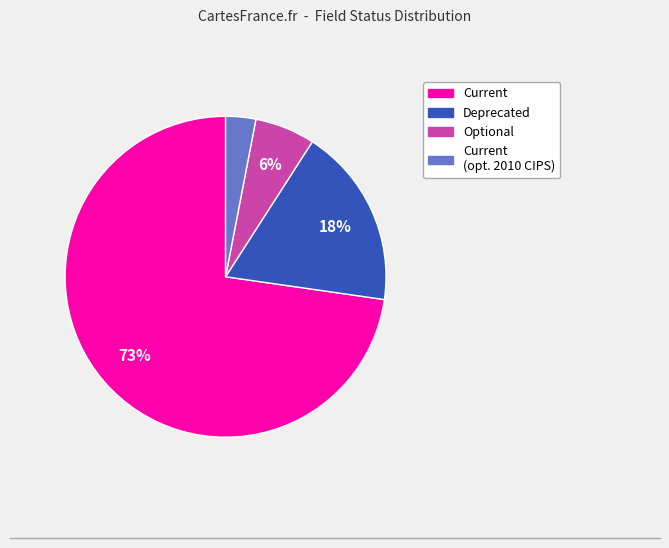

To the nearest percent, what is the difference between the largest and smallest slice percentages?

70%